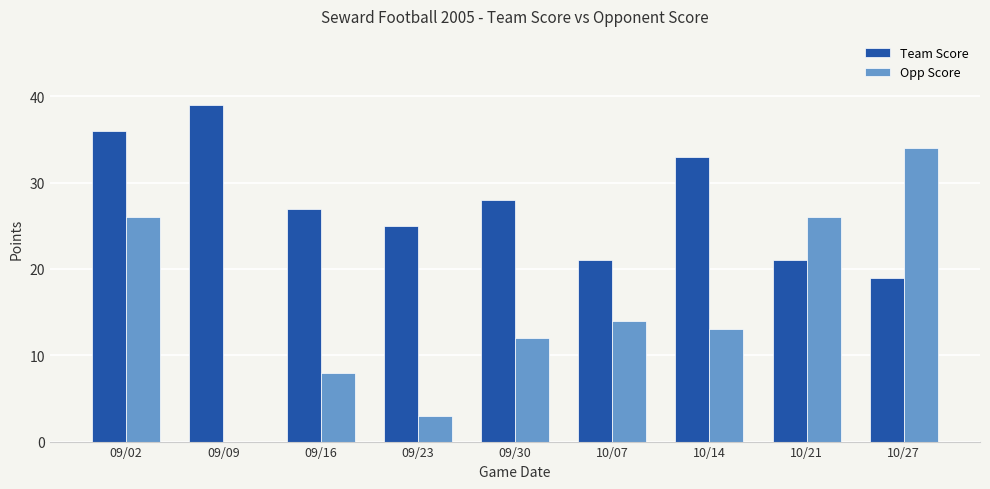

How many groups of bars are there?

9